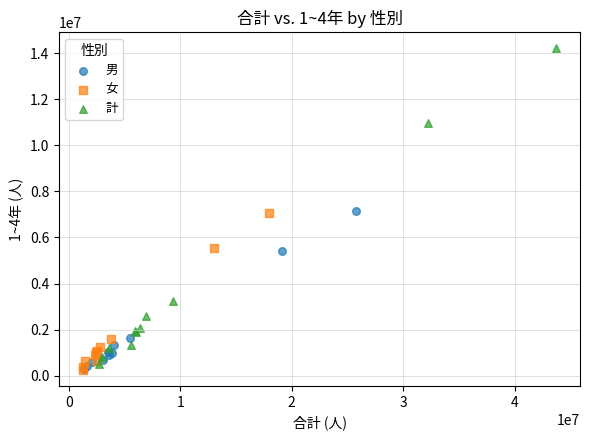

Which series reaches the maximum Y coordinate?

計